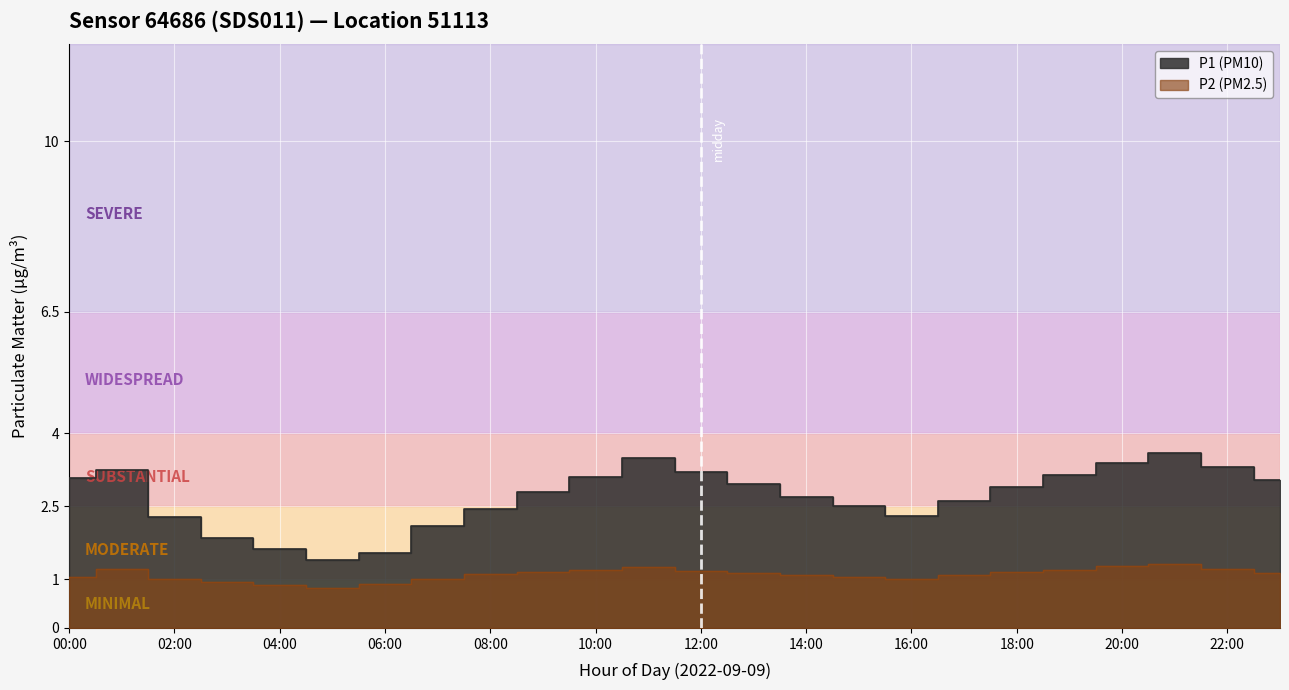

Where does the P1 series first go above 2?

00:00